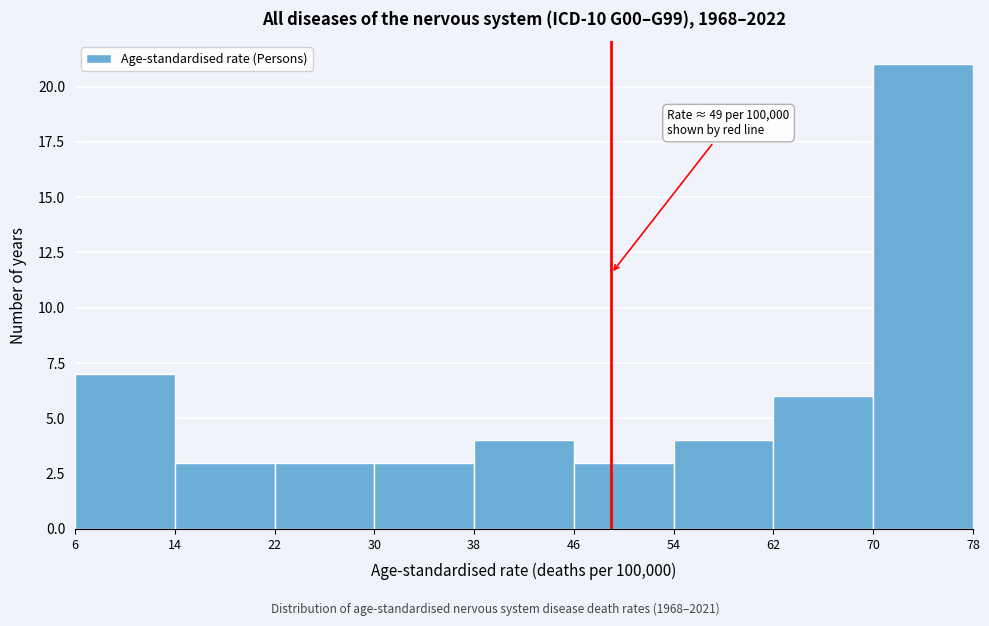

Which range on the x-axis has the tallest bar?

70 to 78